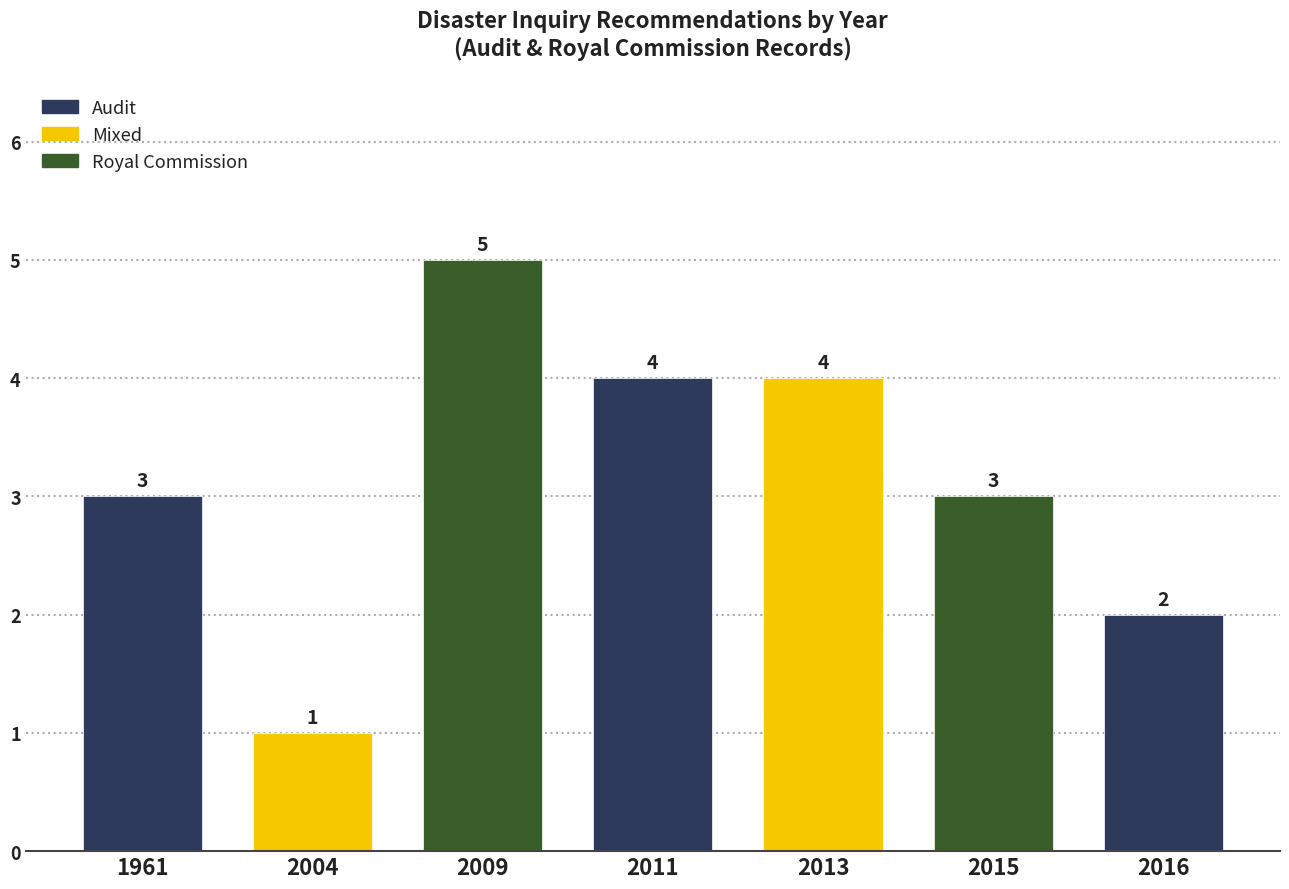

Reading left to right, extract all data points from this chart.

1961=3	2004=1	2009=5	2011=4	2013=4	2015=3	2016=2